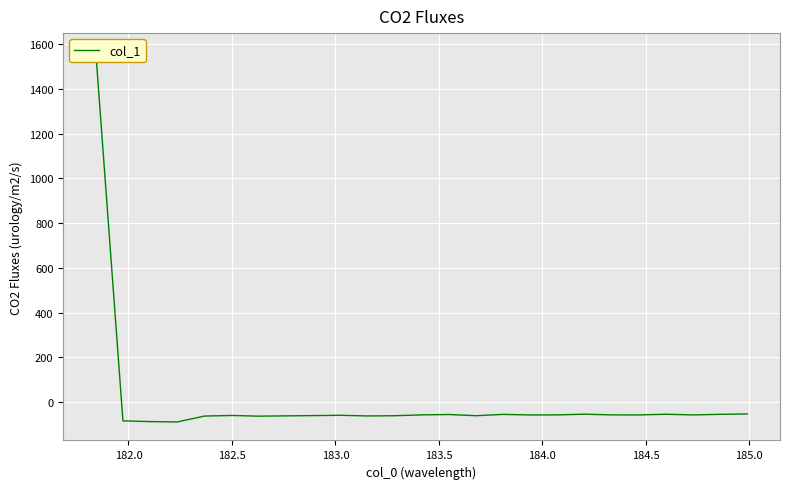

How many lines are shown in the chart?

1